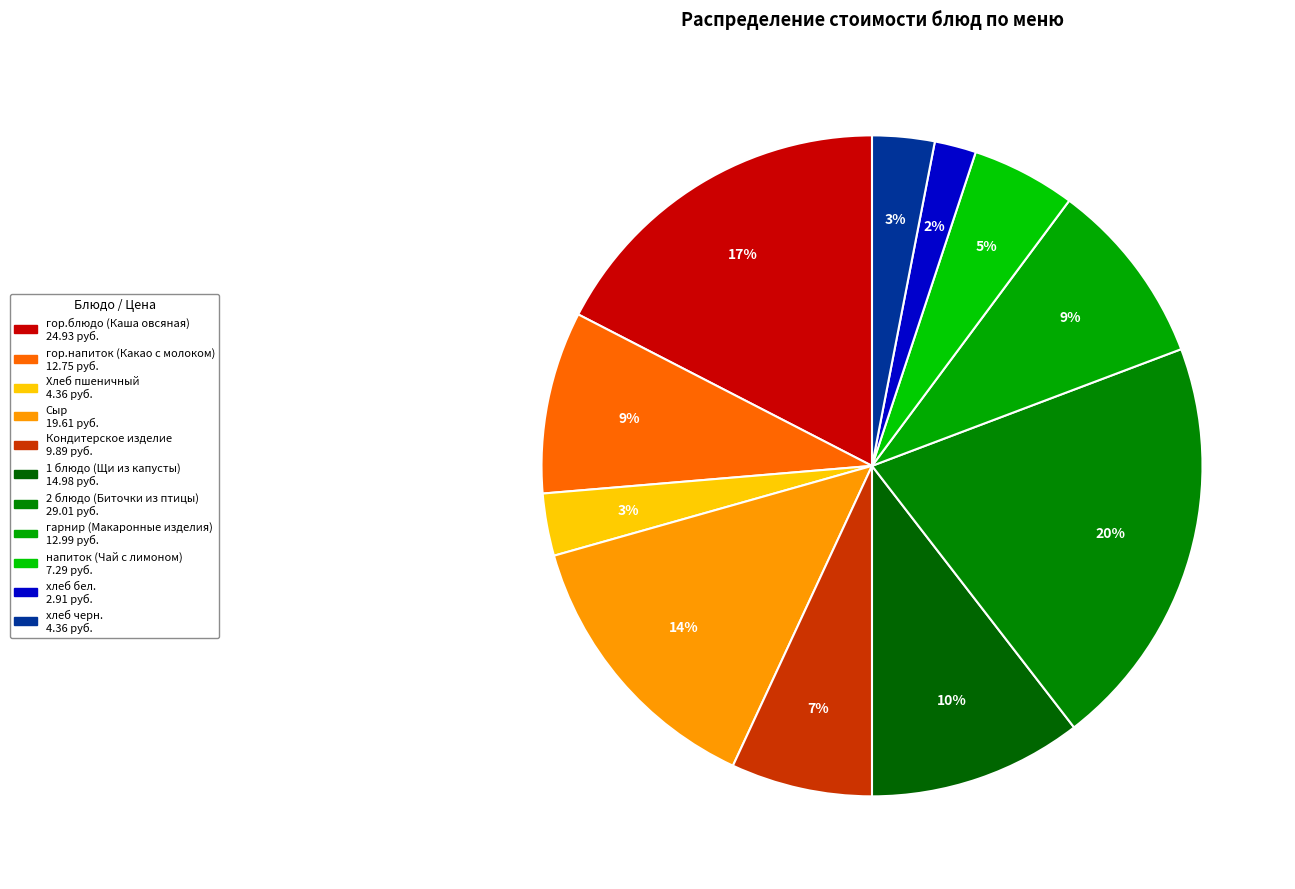

How many slices are in this pie chart?

11